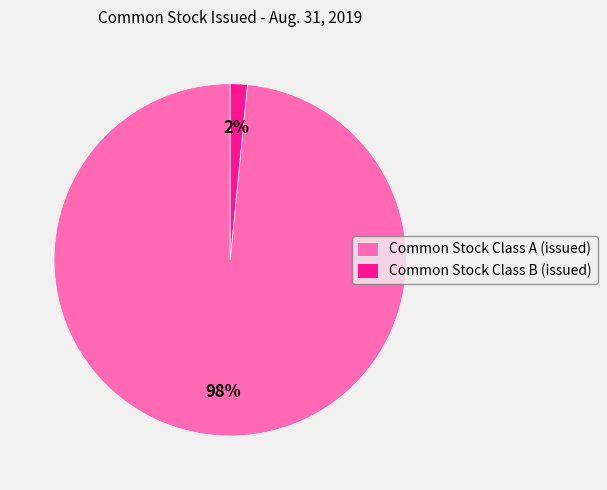

Rank the categories by value from highest to lowest.

Common Stock Class A (issued), Common Stock Class B (issued)